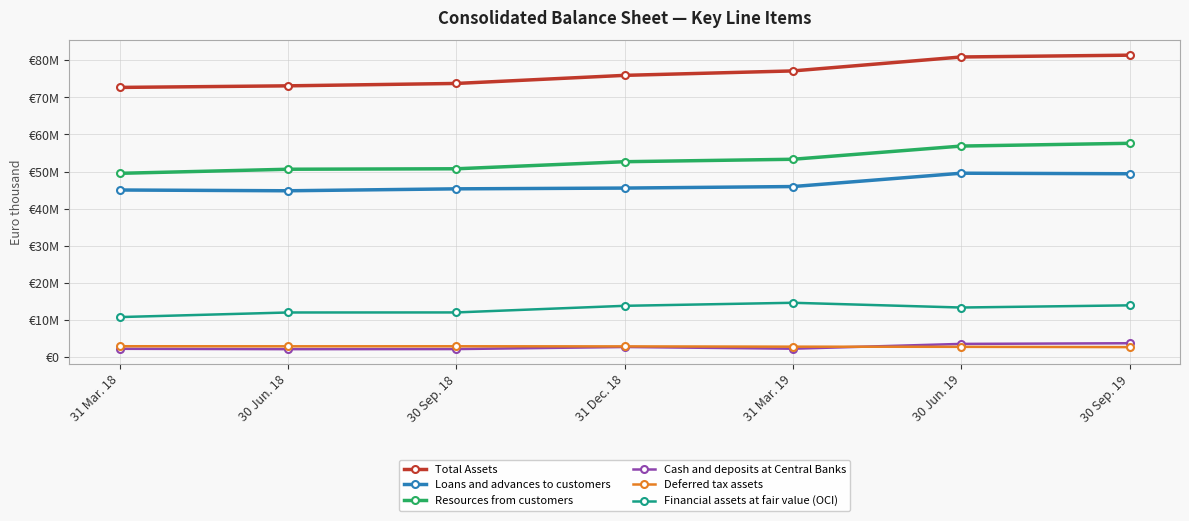

What is the approximate value of Cash and deposits at Central Banks at 30 Sep. 19, to the nearest 50?

3766350